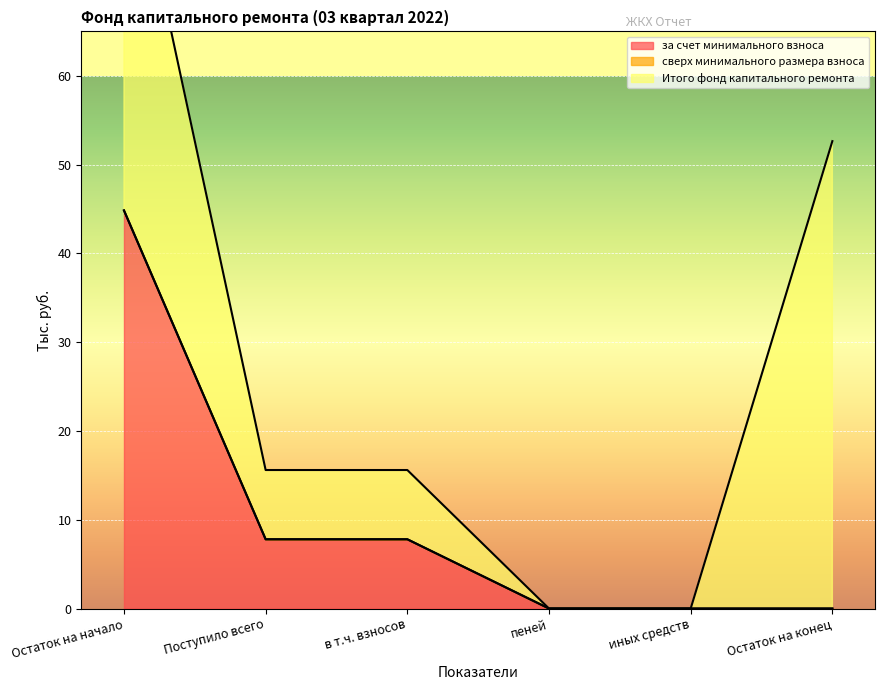

What is the label of the 3rd point from the right?

пеней